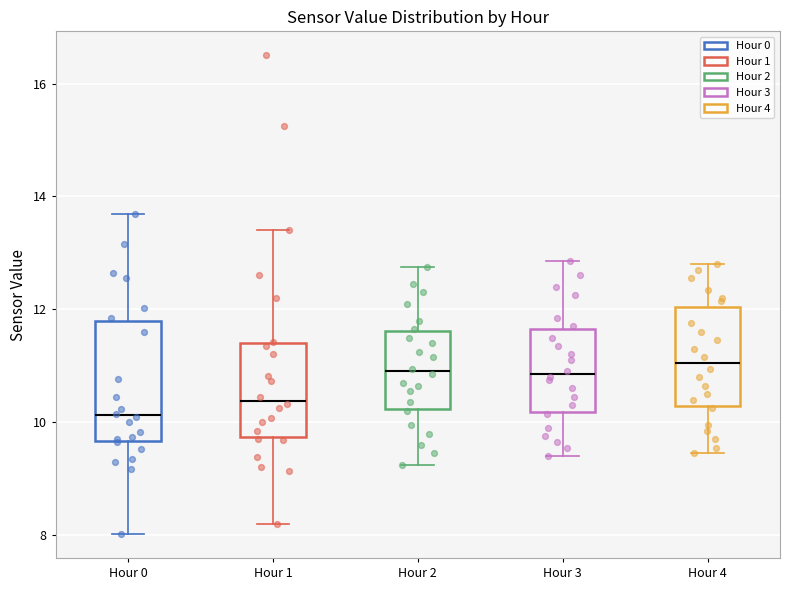

Reading left to right, read every box against the y-axis: the position of its median line, the range the box covers, and the ends of its whiskers. The values are not printed on the chart, so give them approximately, as read against the axis.

Hour 0: median 10.2, box 9.6 to 11.8, whiskers 8.0 to 13.6
Hour 1: median 10.4, box 9.8 to 11.4, whiskers 8.2 to 13.4
Hour 2: median 11.0, box 10.2 to 11.6, whiskers 9.2 to 12.8
Hour 3: median 10.8, box 10.2 to 11.6, whiskers 9.4 to 12.8
Hour 4: median 11.0, box 10.2 to 12.0, whiskers 9.4 to 12.8